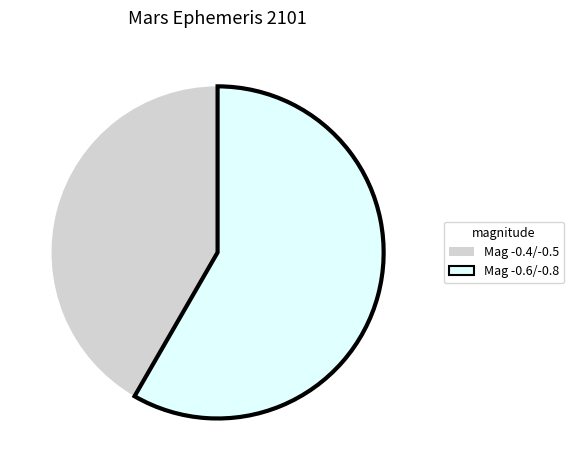

Is there any slice that represents more than half of the pie?

Yes